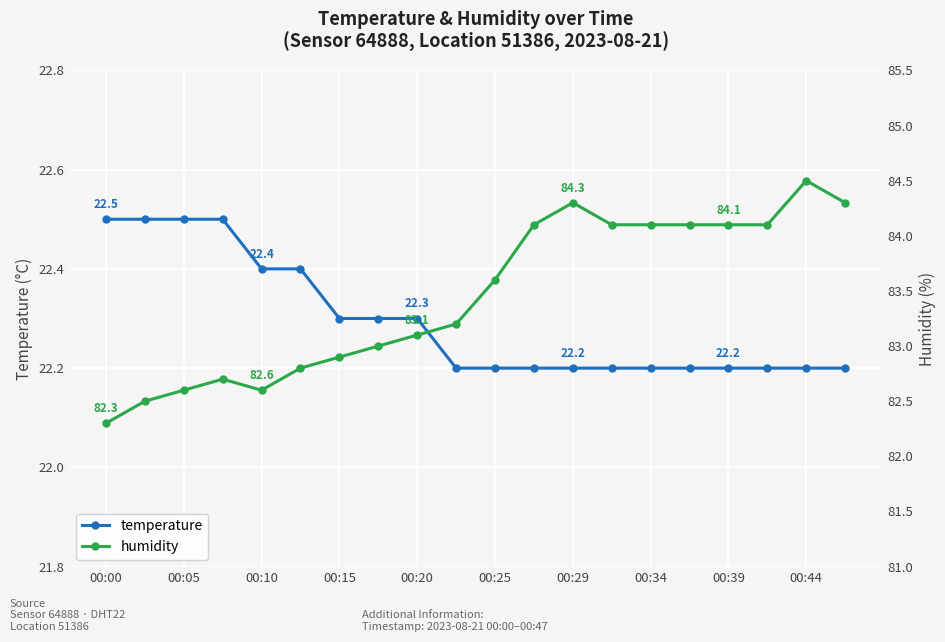

What is the minimum value for temperature?

22.2